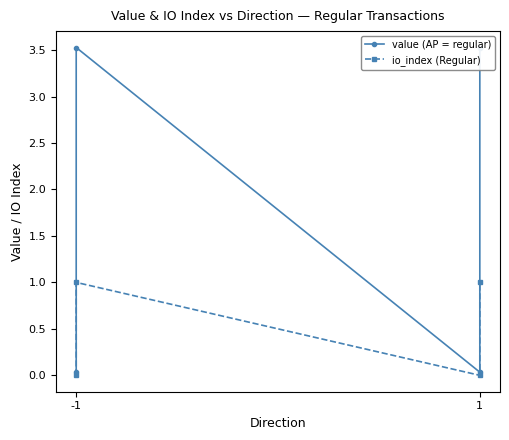

Which series changed the most between -1 and 1?

value (AP = regular)